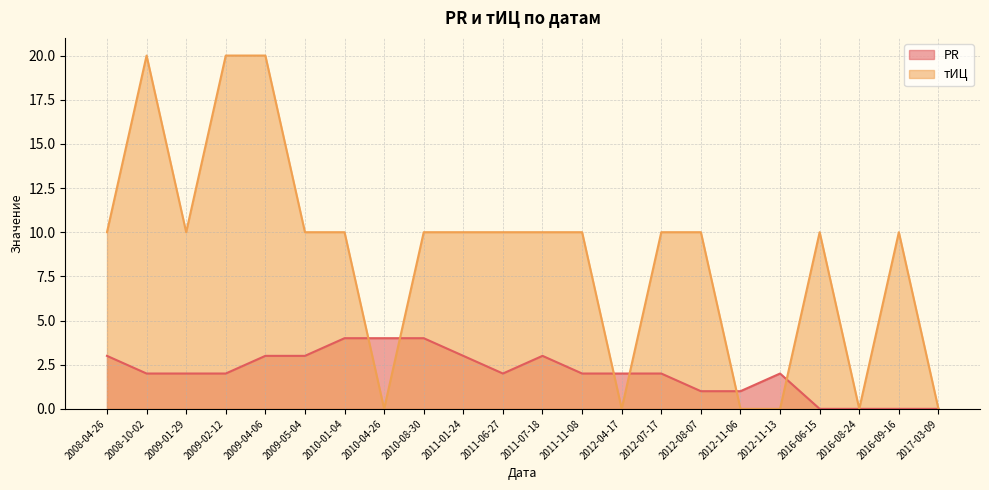

Reading left to right, transcribe all the data shown in this chart.

PR: 3	2	2	2	3	3	4	4	4	3	2	3	2	2	2	1	1	2	0	0	0	0
тИЦ: 10	20	10	20	20	10	10	0	10	10	10	10	10	0	10	10	0	0	10	0	10	0